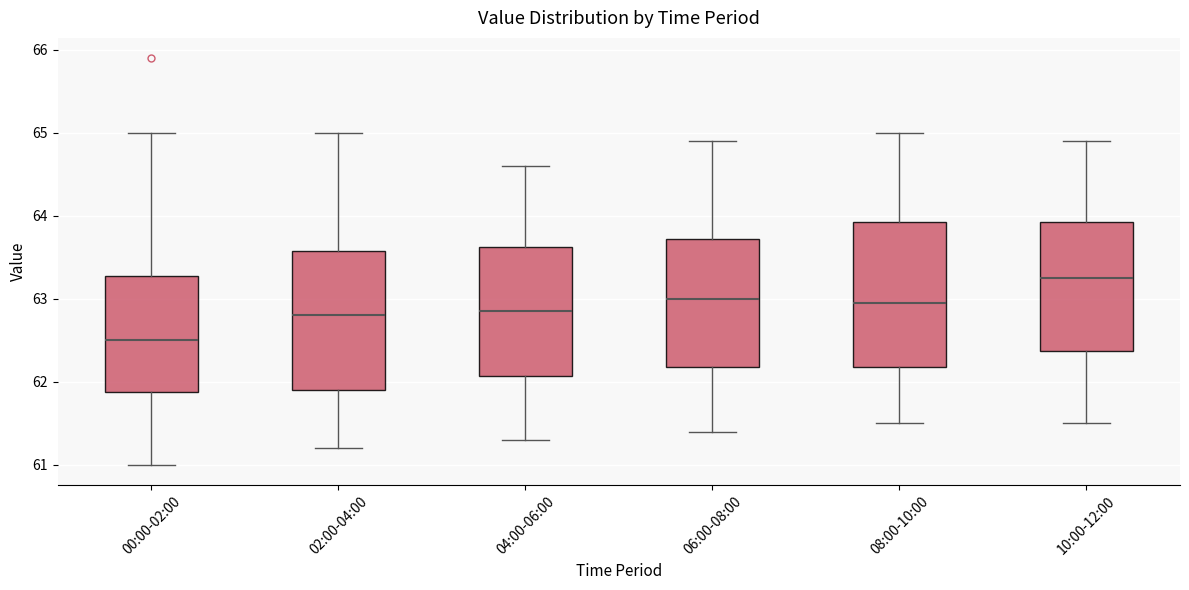

Reading left to right, transcribe this box plot: for each box, give where its median line is, the range the box spans, and where its two whiskers end, as read against the y-axis. The values are not printed on the chart, so give them approximately, as read against the axis.

00:00-02:00: median 62.5, box 61.9 to 63.3, whiskers 61.0 to 65.0
02:00-04:00: median 62.8, box 61.9 to 63.6, whiskers 61.2 to 65.0
04:00-06:00: median 62.9, box 62.1 to 63.6, whiskers 61.3 to 64.6
06:00-08:00: median 63.0, box 62.2 to 63.7, whiskers 61.4 to 64.9
08:00-10:00: median 63.0, box 62.2 to 63.9, whiskers 61.5 to 65.0
10:00-12:00: median 63.3, box 62.4 to 63.9, whiskers 61.5 to 64.9